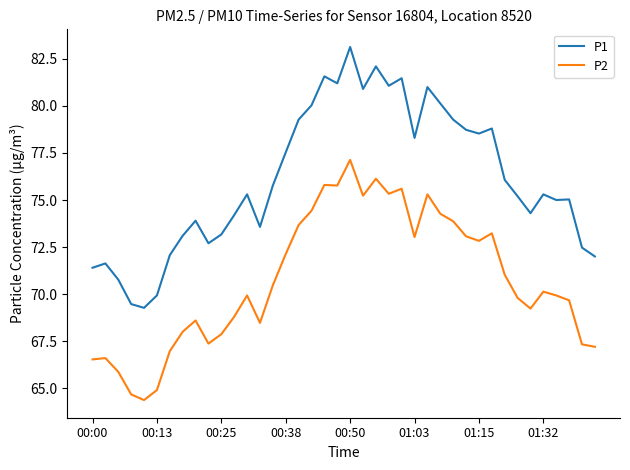

Which series has the largest range (max minus min)?

P1